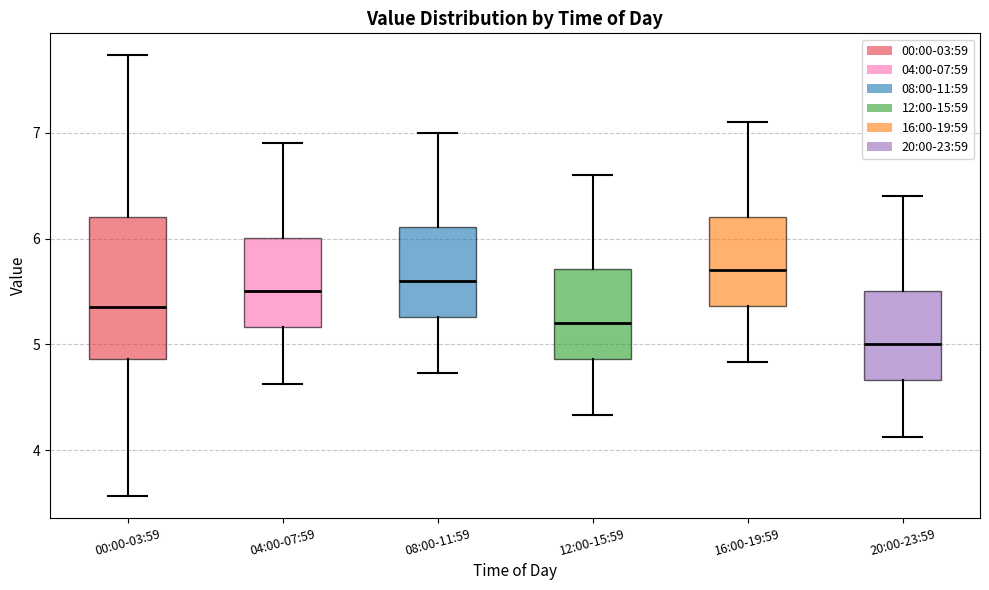

Where does the median line of the box for 12:00-15:59 sit on the y-axis? The values are not printed on the chart, so give them approximately, as read against the axis.

5.2